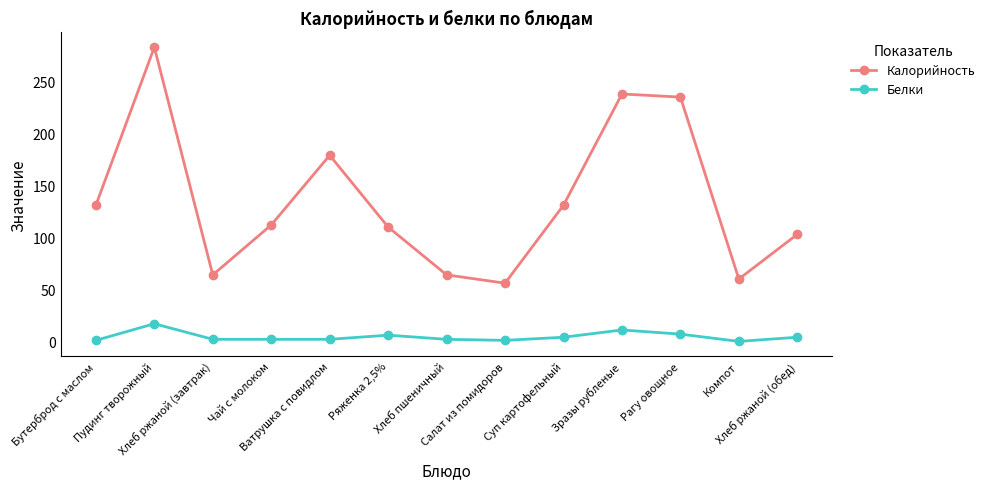

How many lines are shown in the chart?

2